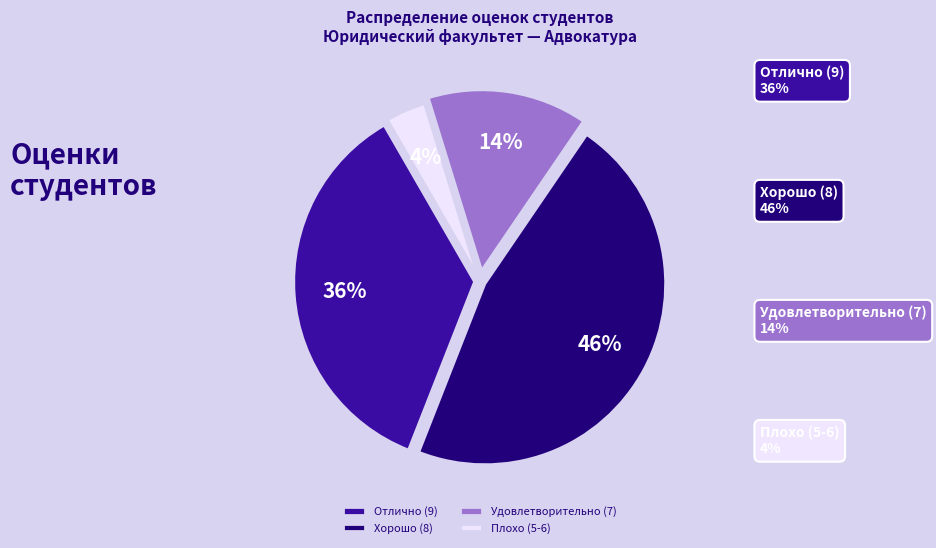

Between Плохо (5-6) and Хорошо (8), which is larger?

Хорошо (8)